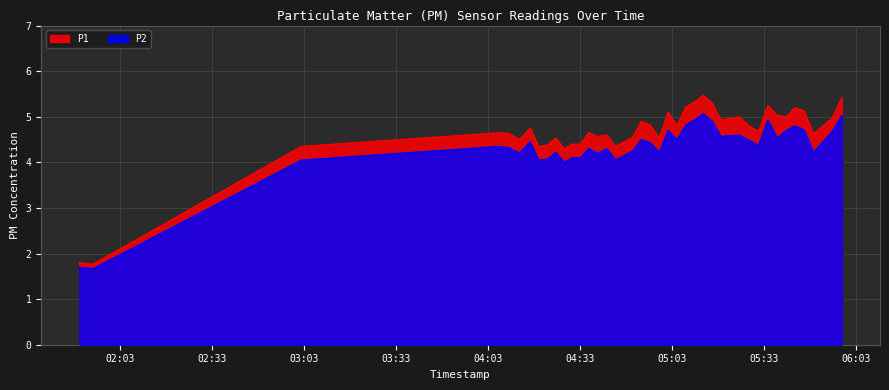

What is the difference between the maximum and minimum values in the P1 series?

3.7